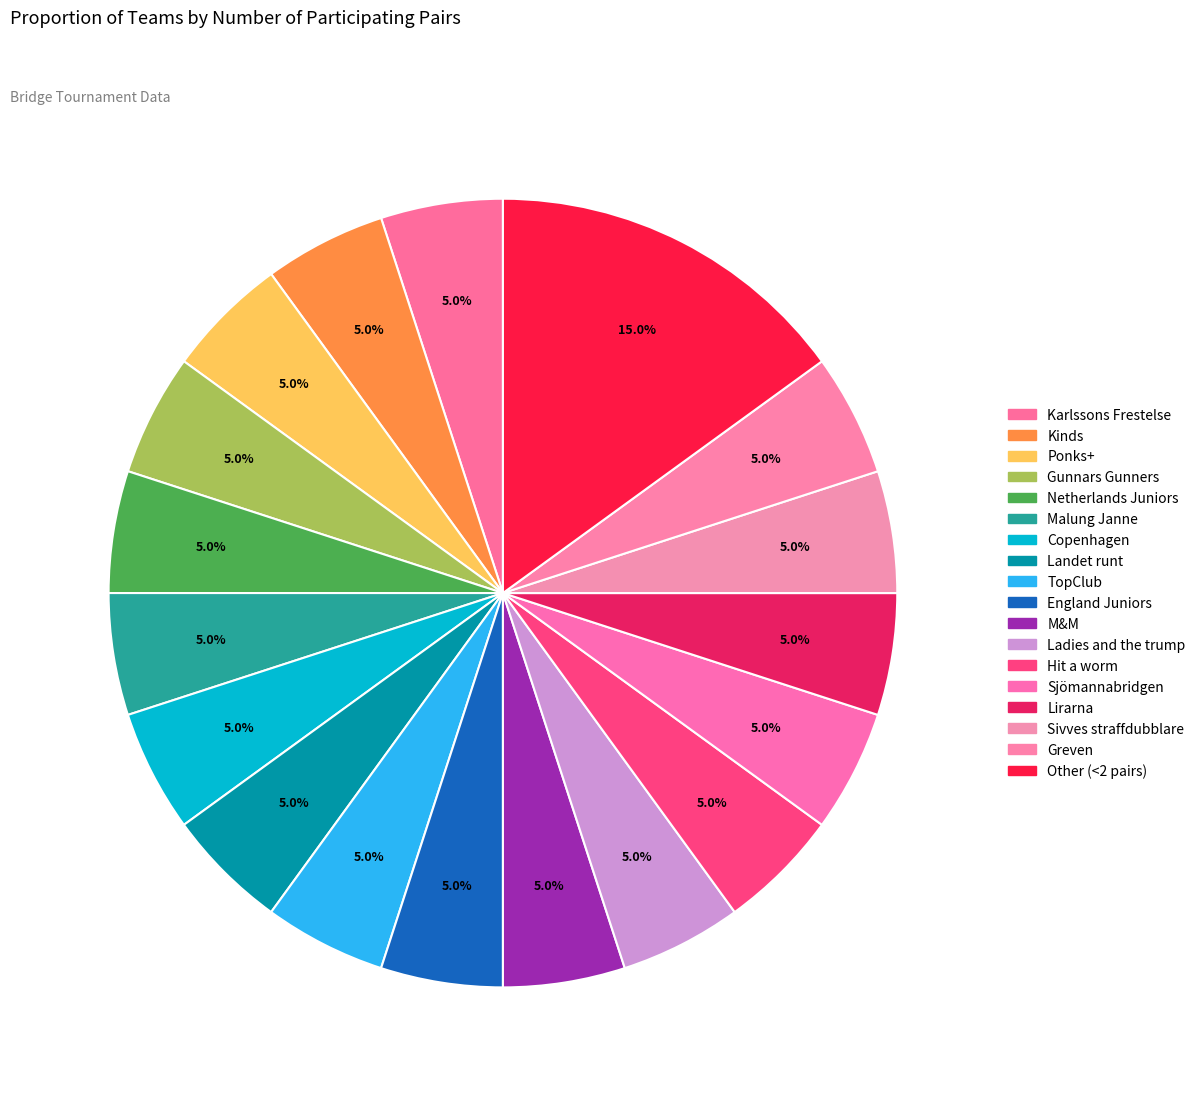

Count the number of slices in the pie.

18